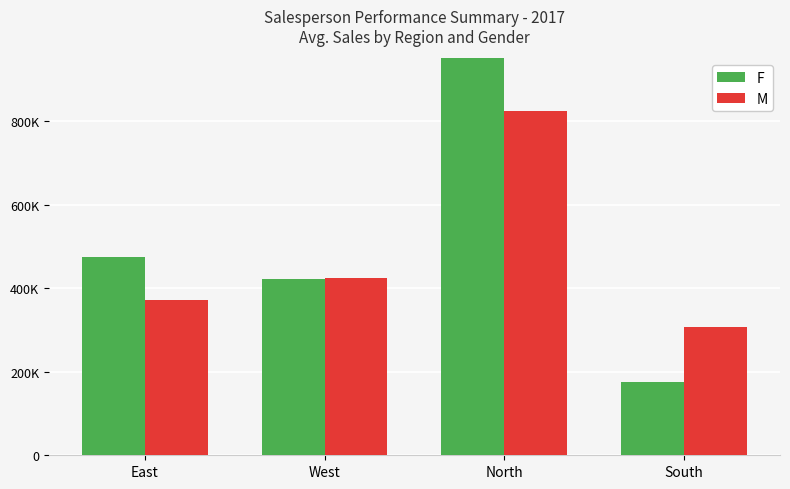

Where is F nearest to the value 678580?

East